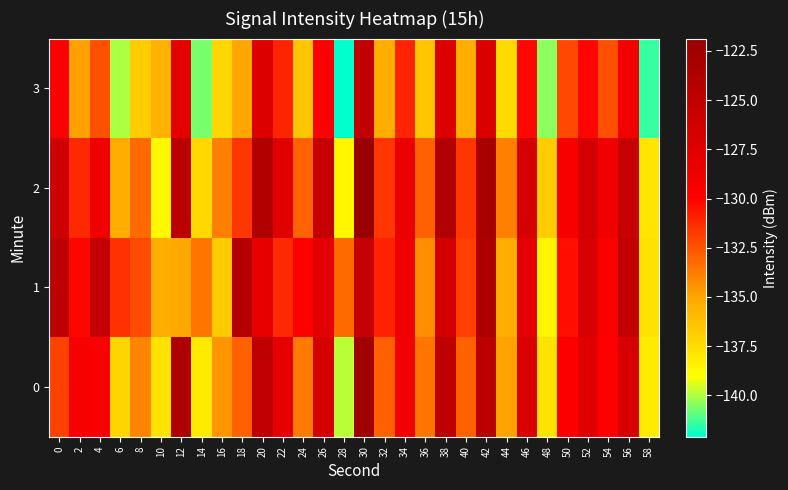

Reading left to right, what are all the values shown in this chart?

0: 0=-131.9	2=-129.4	4=-129.6	6=-137.2	8=-134.0	10=-137.8	12=-123.6	14=-138.1	16=-134.5	18=-132.9	20=-124.9	22=-128.0	24=-133.7	26=-126.7	28=-139.9	30=-122.5	32=-132.9	34=-129.0	36=-133.5	38=-124.8	40=-132.9	42=-124.5	44=-134.9	46=-127.1	48=-137.8	50=-129.7	52=-127.6	54=-129.9	56=-126.7	58=-138.1
1: 0=-124.7	2=-130.2	4=-125.3	6=-131.4	8=-132.3	10=-135.5	12=-135.2	14=-133.6	16=-136.7	18=-124.1	20=-128.0	22=-131.2	24=-129.9	26=-127.7	28=-133.2	30=-125.4	32=-131.0	34=-128.8	36=-134.3	38=-126.5	40=-131.9	42=-123.7	44=-135.4	46=-127.9	48=-138.7	50=-130.4	52=-127.0	54=-129.5	56=-125.1	58=-137.8
2: 0=-126.1	2=-131.2	4=-128.9	6=-135.4	8=-133.2	10=-138.8	12=-124.5	14=-137.3	16=-133.9	18=-131.7	20=-123.8	22=-127.5	24=-133.0	26=-125.4	28=-138.7	30=-121.9	32=-131.7	34=-128.4	36=-132.9	38=-123.8	40=-131.7	42=-123.3	44=-133.9	46=-126.7	48=-136.8	50=-129.4	52=-126.5	54=-128.9	56=-125.5	58=-138.0
3: 0=-129.5	2=-134.9	4=-132.4	6=-140.0	8=-136.8	10=-135.5	12=-127.9	14=-140.7	16=-137.2	18=-135.1	20=-127.2	22=-131.1	24=-136.4	26=-129.9	28=-142.1	30=-125.2	32=-135.4	34=-131.1	36=-136.4	38=-127.2	40=-135.4	42=-127.1	44=-137.4	46=-130.2	48=-140.4	50=-132.2	52=-130.1	54=-132.4	56=-129.2	58=-141.4